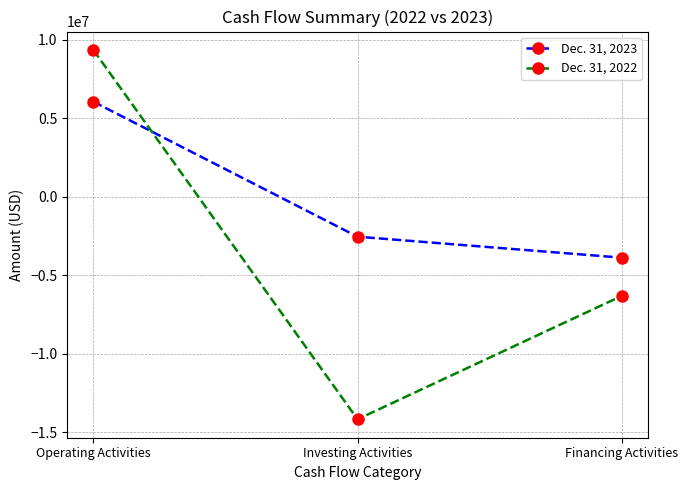

What is the greatest value displayed?

9360588